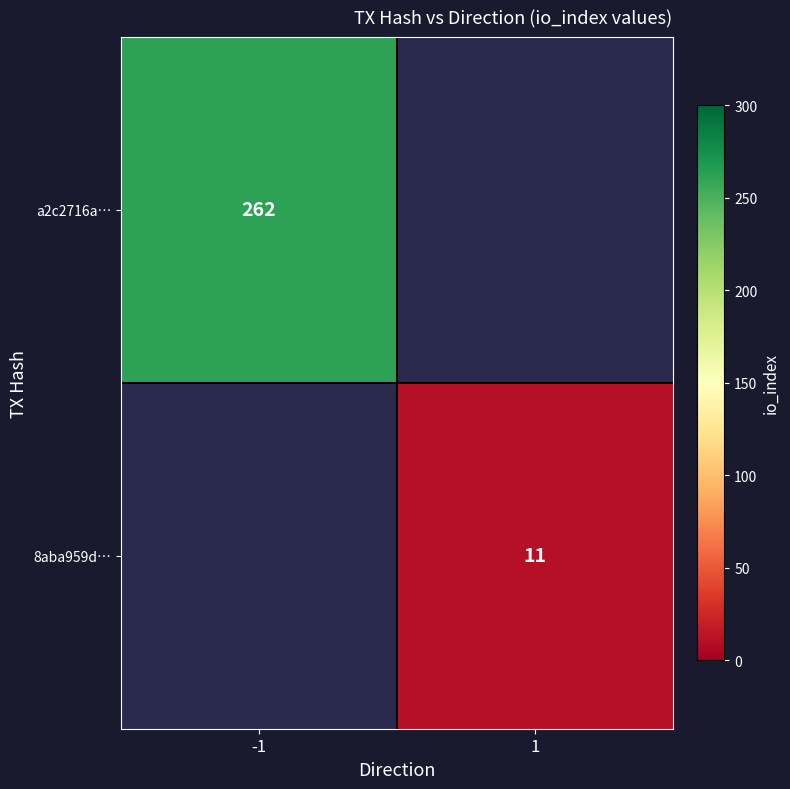

Is the value of 8aba959d… at 1 greater than the value of a2c2716a… at -1?

No